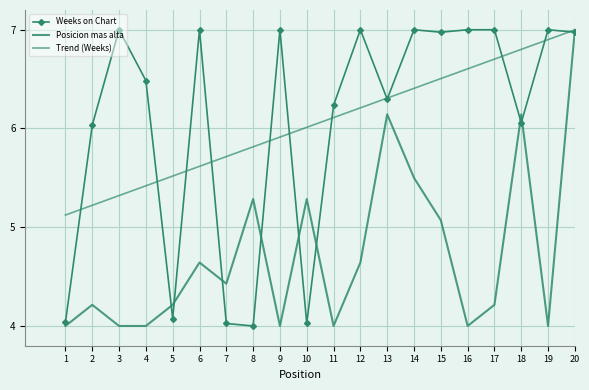

In Weeks on Chart, how many points are lower than both neighbors (excluding endpoints)?

6